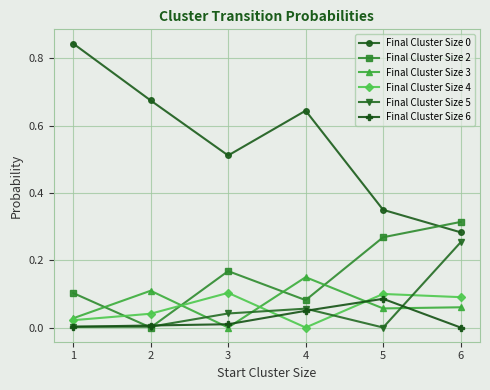

How many Final Cluster Size 0 values are between 0 and 1?

6